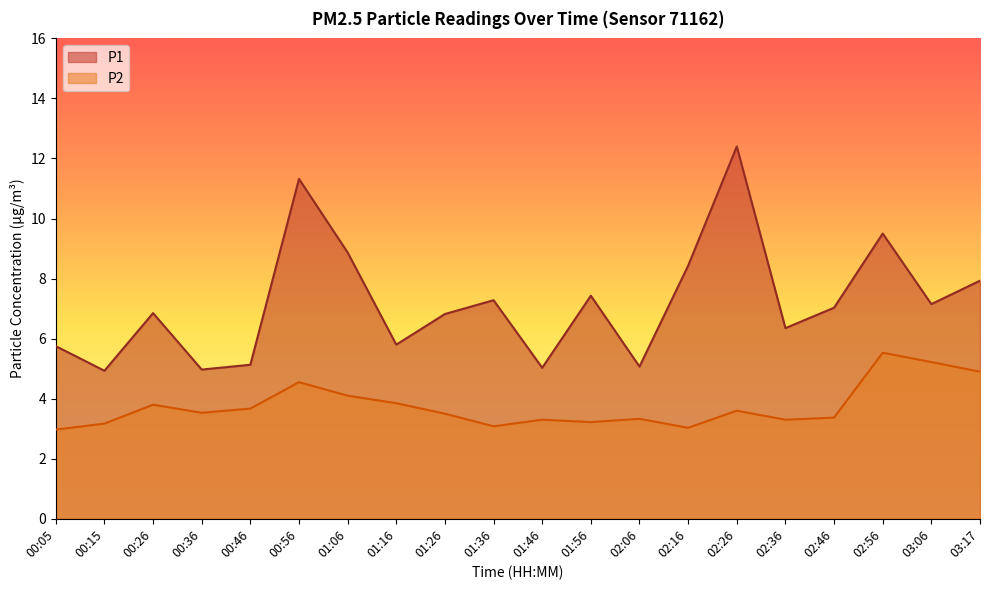

At which label does P1 first exceed 7?

00:56